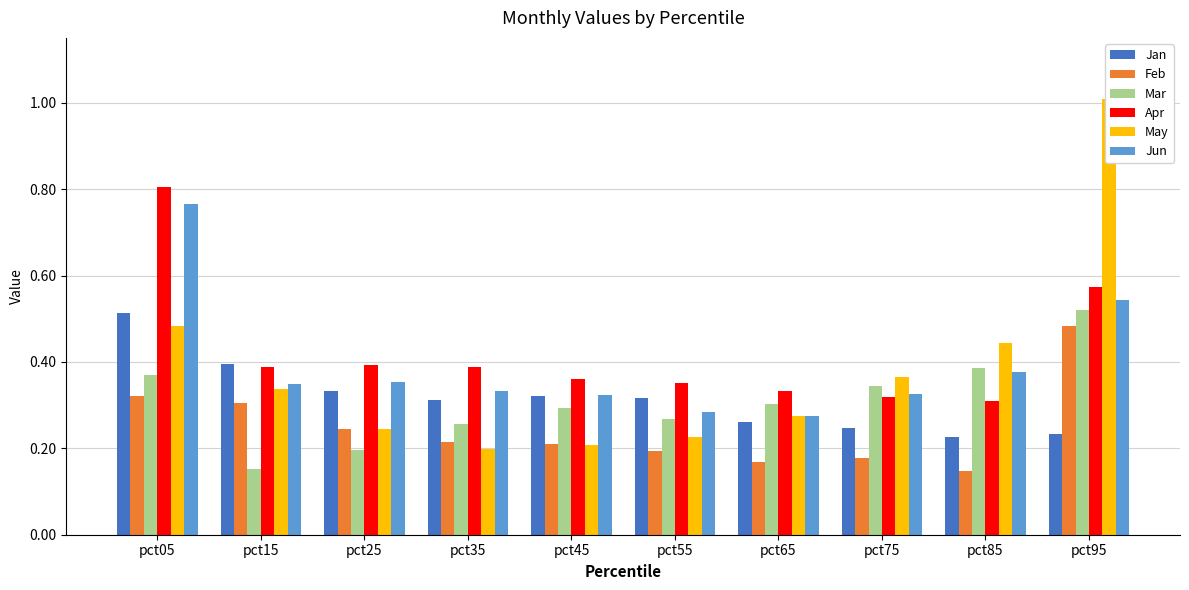

What is the average value of the Mar series?

0.3